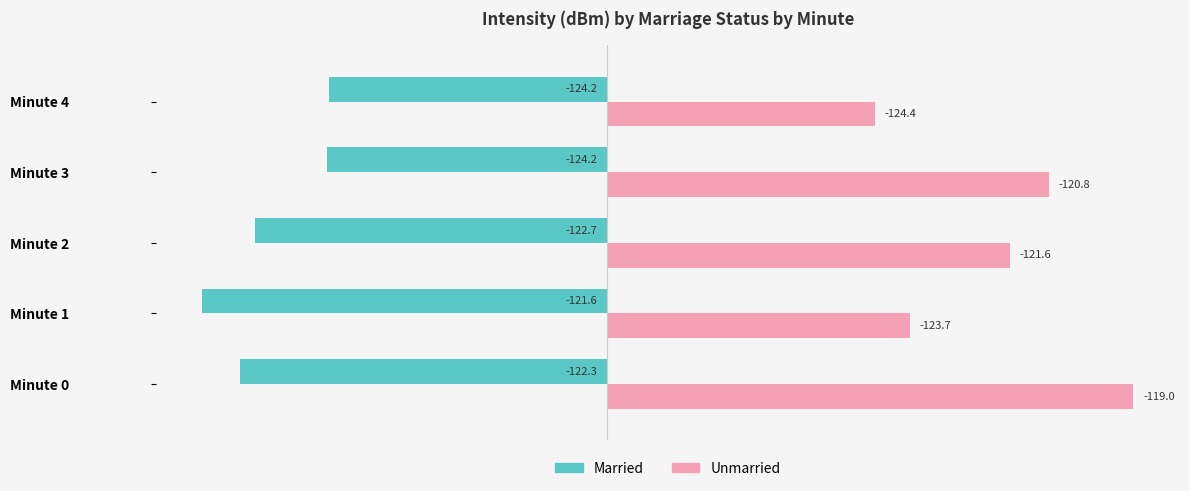

What are all the series names shown in the legend?

Married, Unmarried